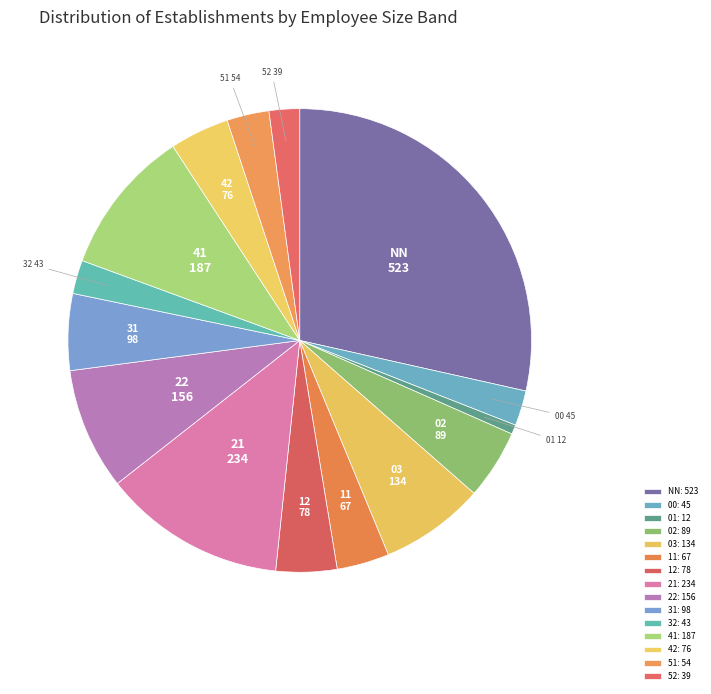

The 31 slice represents 1% of the pie. True or false?

False